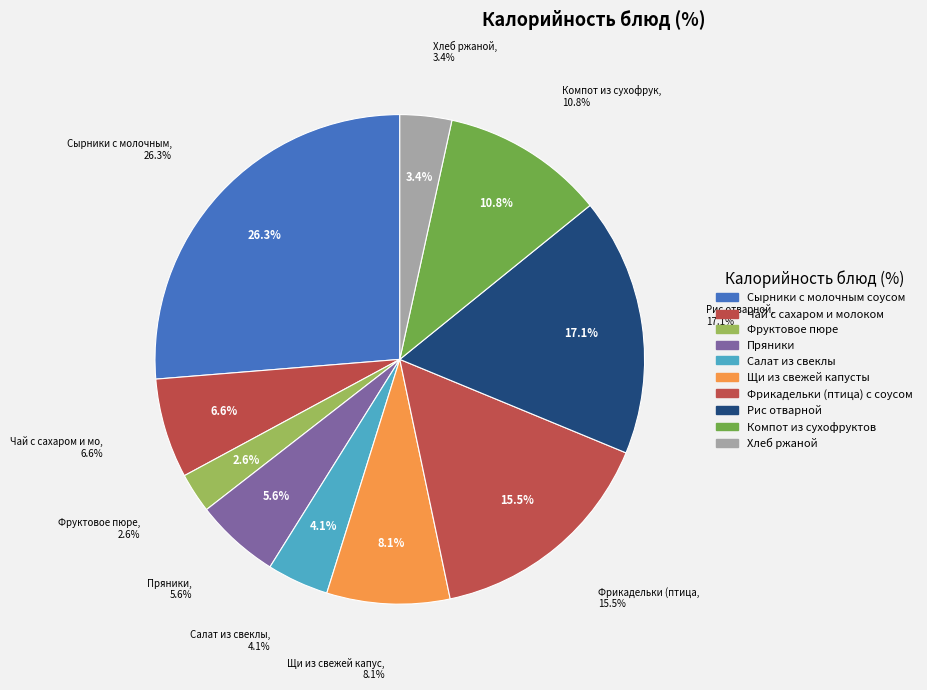

Between Фруктовое пюре and Хлеб ржаной, which is larger?

Хлеб ржаной